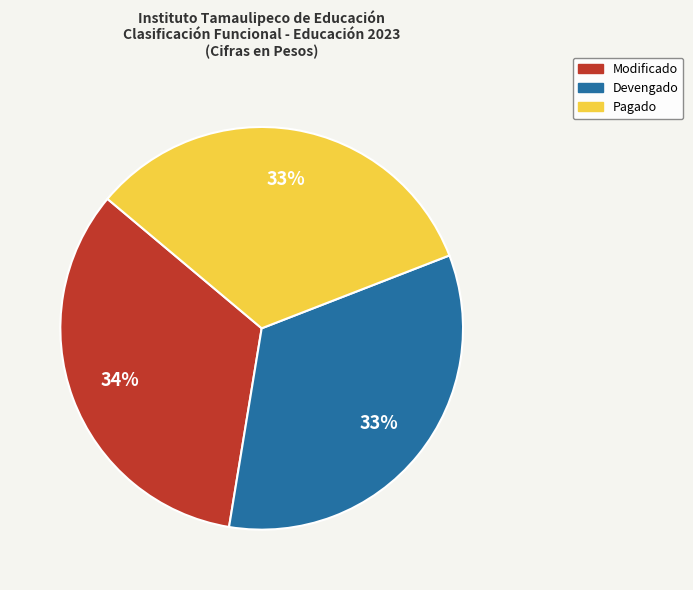

How many slices are in this pie chart?

3